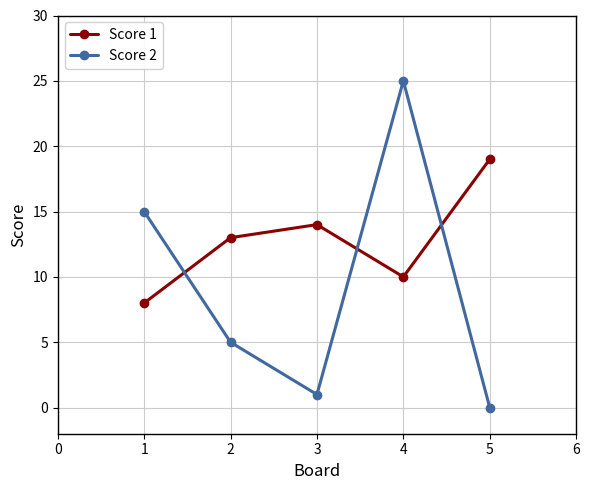

Which series has the largest total across all categories?

Score 1